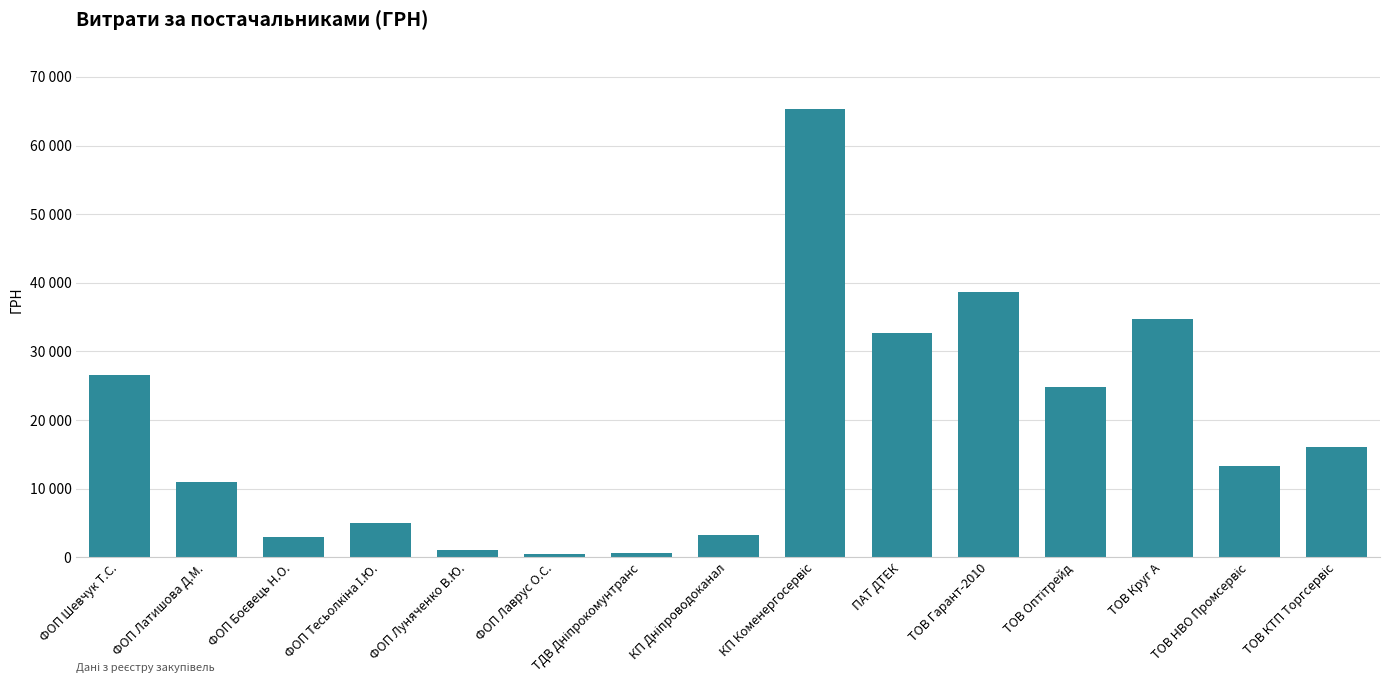

How many bars are there in total?

15